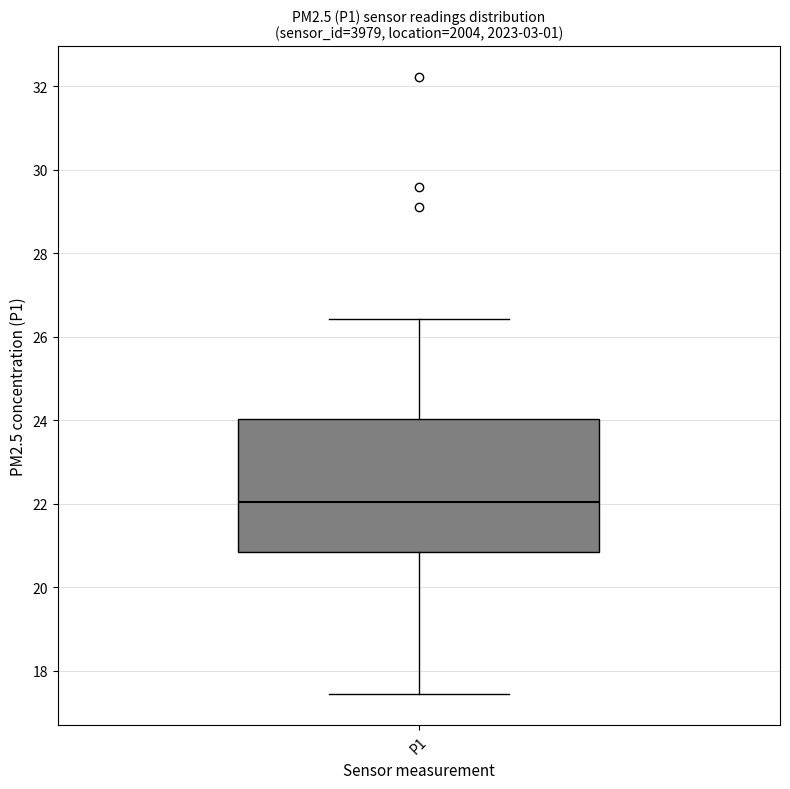

Transcribe this box plot: give where the median line is, the range the box spans, and where the two whiskers end, as read against the y-axis. The values are not printed on the chart, so give them approximately, as read against the axis.

median 22.0, box 20.8 to 24.0, whiskers 17.4 to 26.4